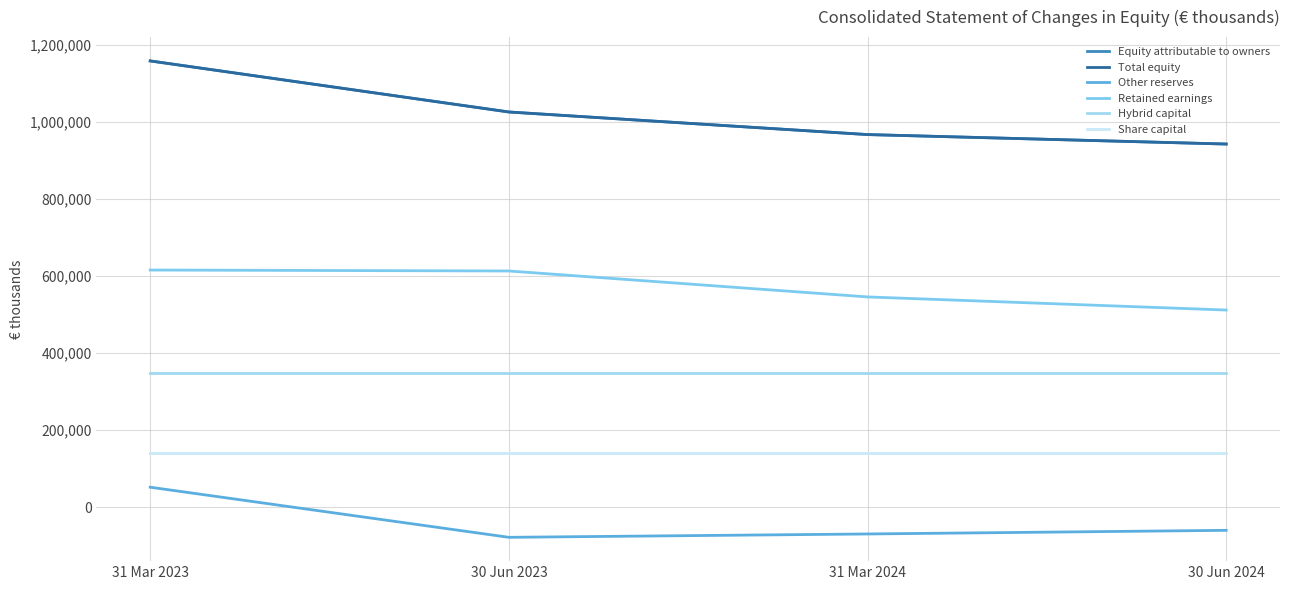

What is the average value of the Other reserves series?

-38402